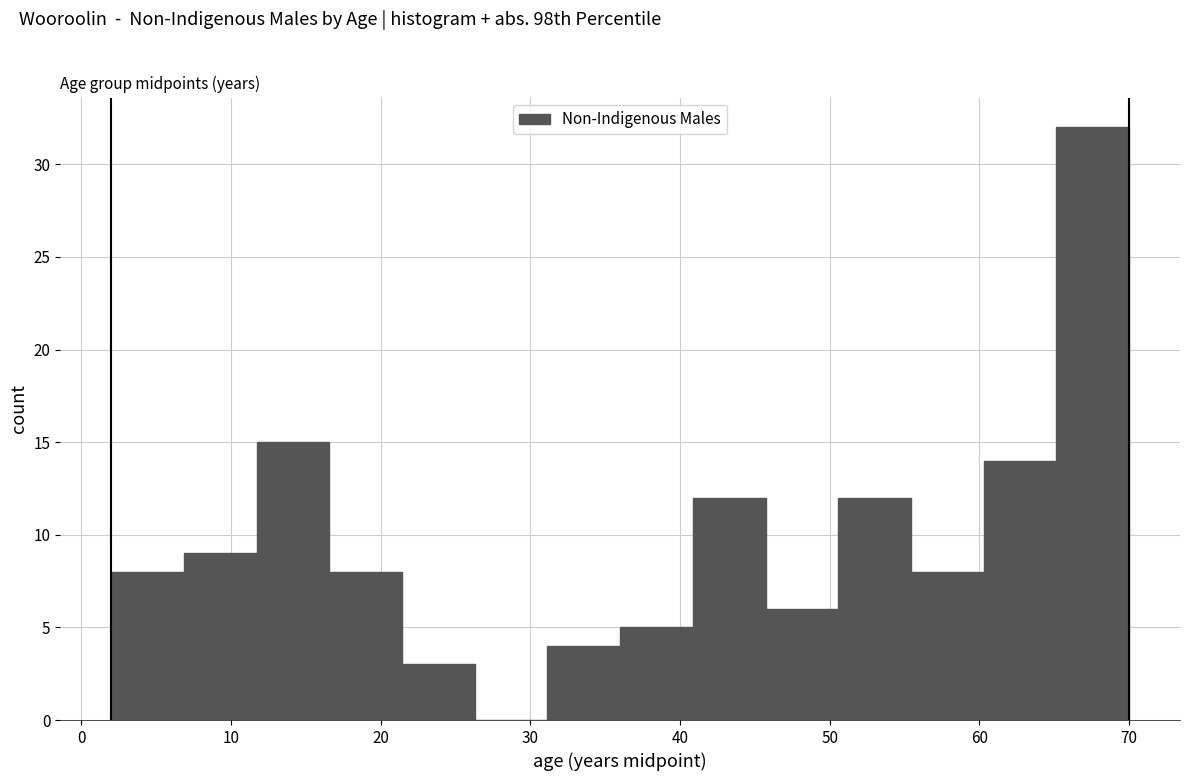

Reading left to right, list every bar in this chart as the range it spans on the x-axis followed by its height. Neither the bar edges nor the heights are printed on the chart, so give them approximately, as read against the axes.

2 to 7: 8
7 to 12: 9
12 to 17: 15
17 to 21: 8
21 to 26: 3
26 to 31: 0
31 to 36: 4
36 to 41: 5
41 to 46: 12
46 to 51: 6
51 to 55: 12
55 to 60: 8
60 to 65: 14
65 to 70: 32